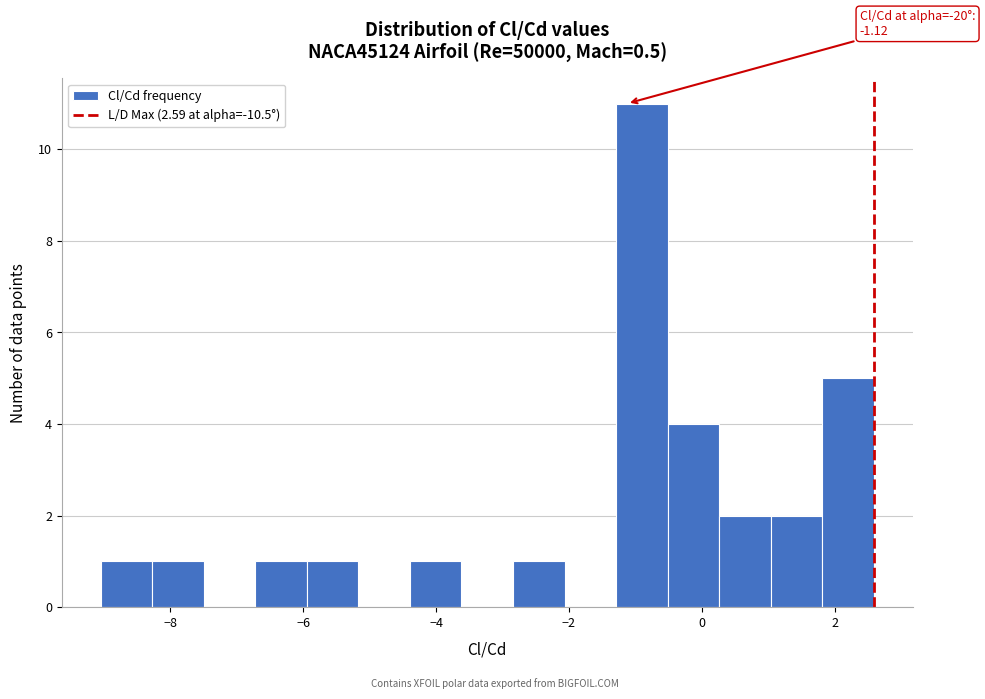

Around what value on the x-axis is the tallest bar? Give the approximate position of its centre, as read against the axis.

-1.0